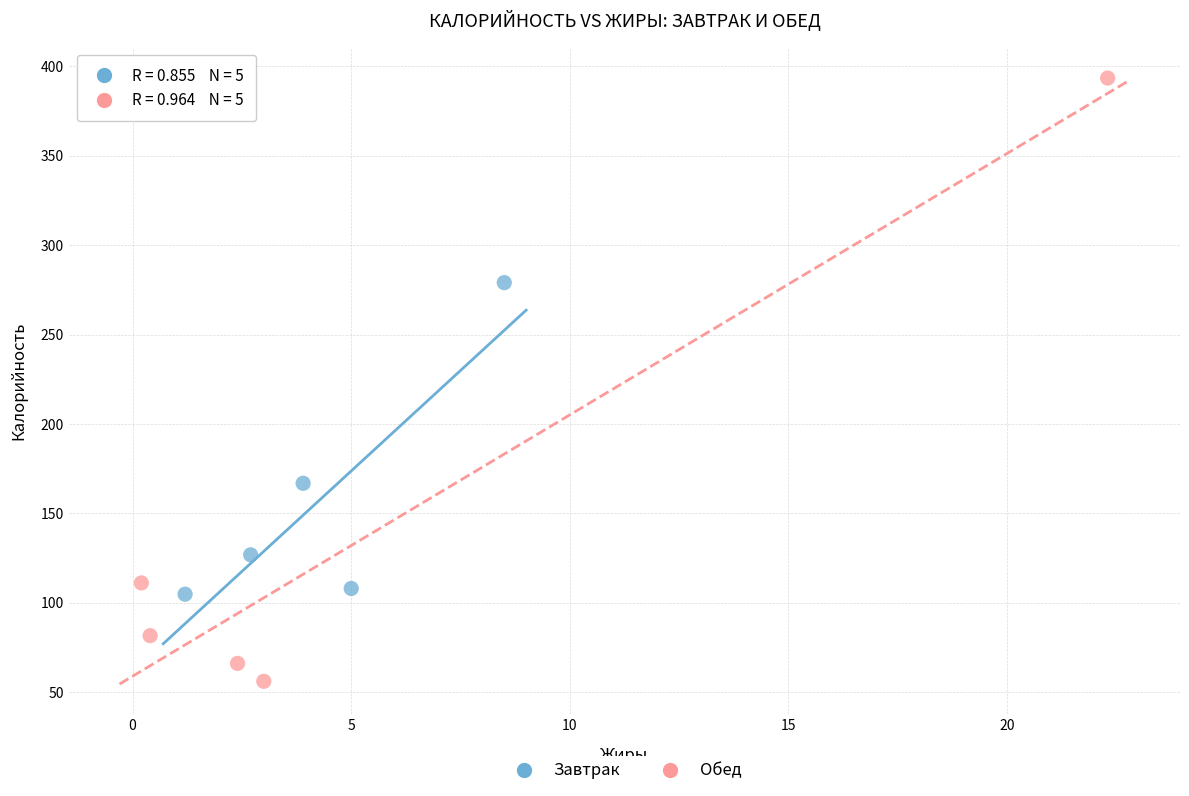

Which series has the largest Y range (max minus min)?

Обед